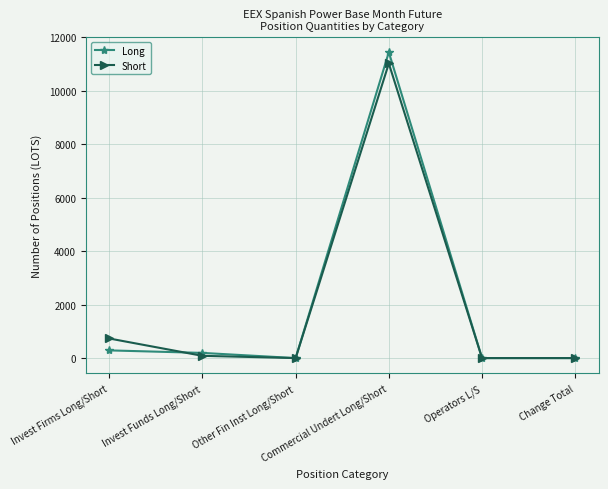

Is the value of Long at Other Fin Inst Long/Short greater than the value of Short at Commercial Undert Long/Short?

No